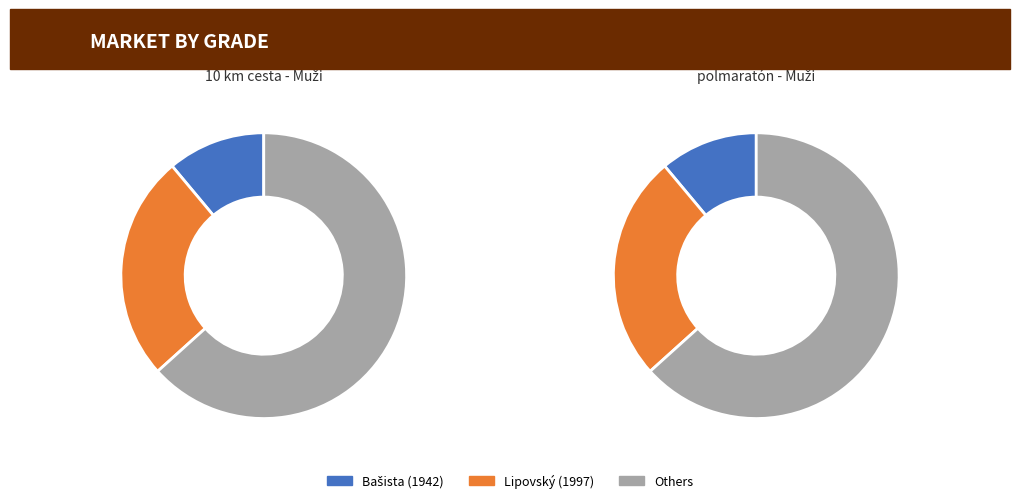

True or false: 10 km cesta - Muži accounts for 18% of the total.

False